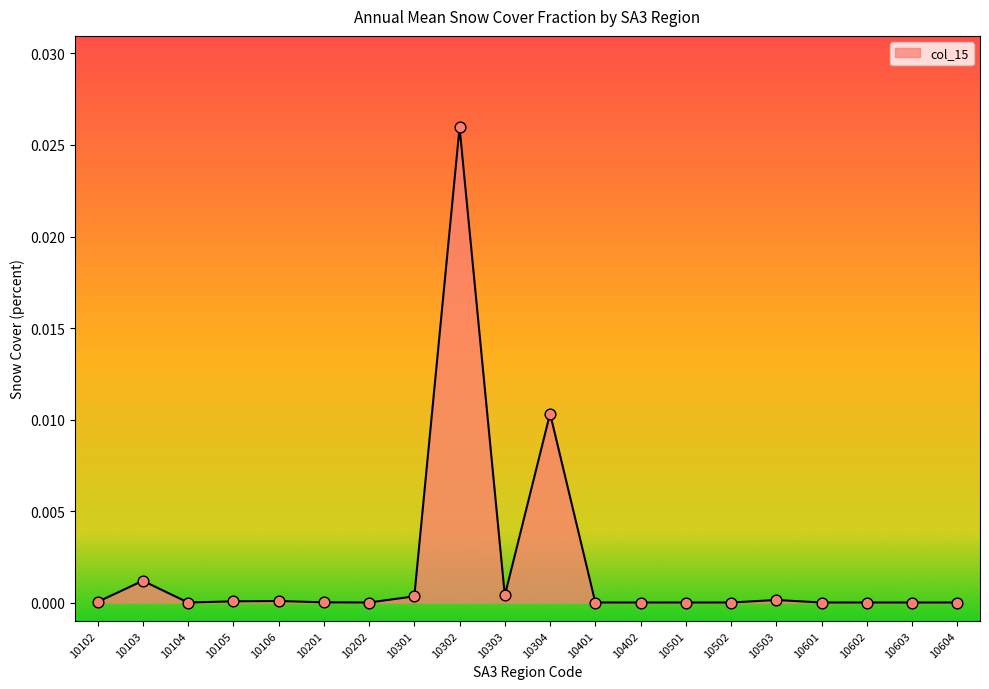

Is it true that the value at 10602 is 0.0?

True